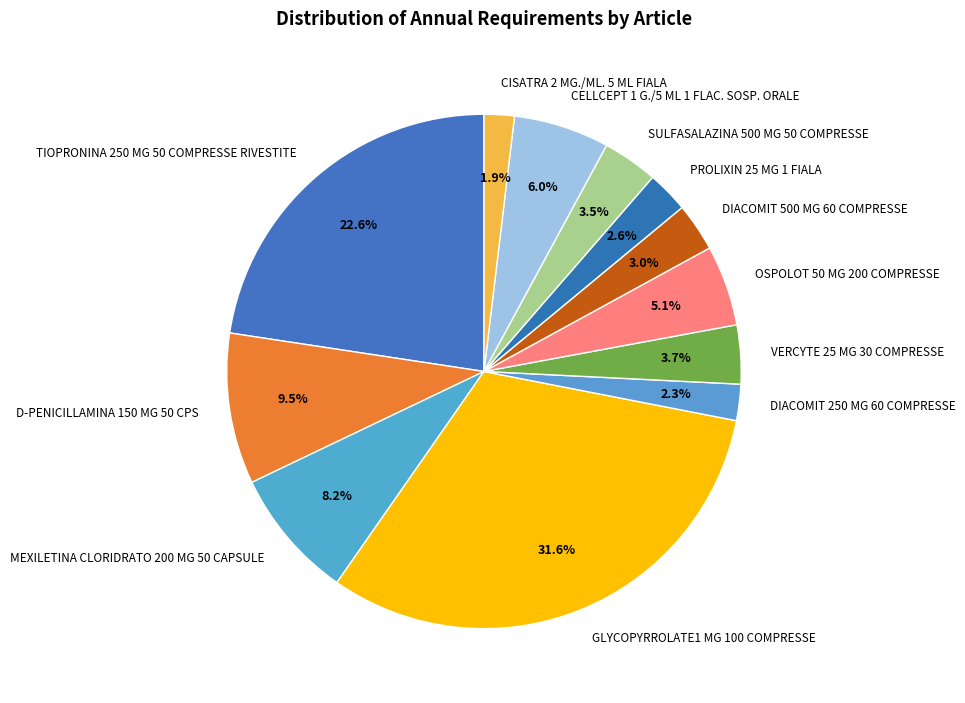

Approximately how many times larger is the value at CELLCEPT 1 G./5 ML 1 FLAC. SOSP. ORALE compared to PROLIXIN 25 MG 1 FIALA?

2.3